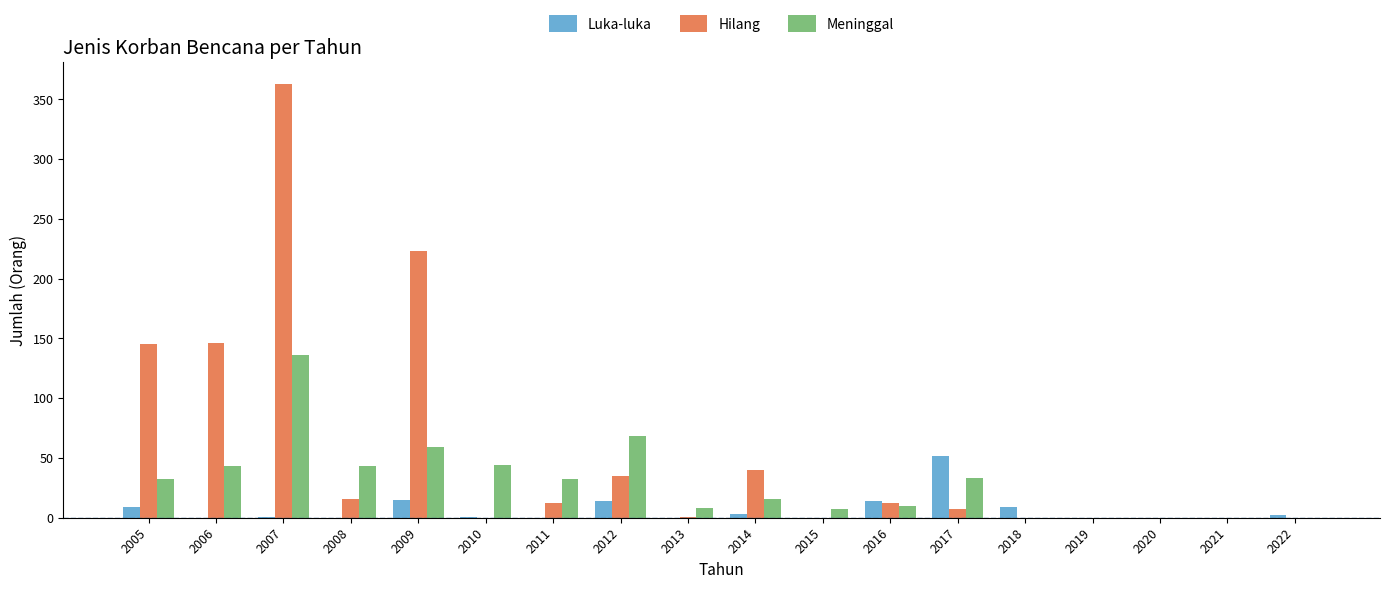

Is the value of Meninggal at 2007 greater than the value of Luka-luka at 2020?

Yes